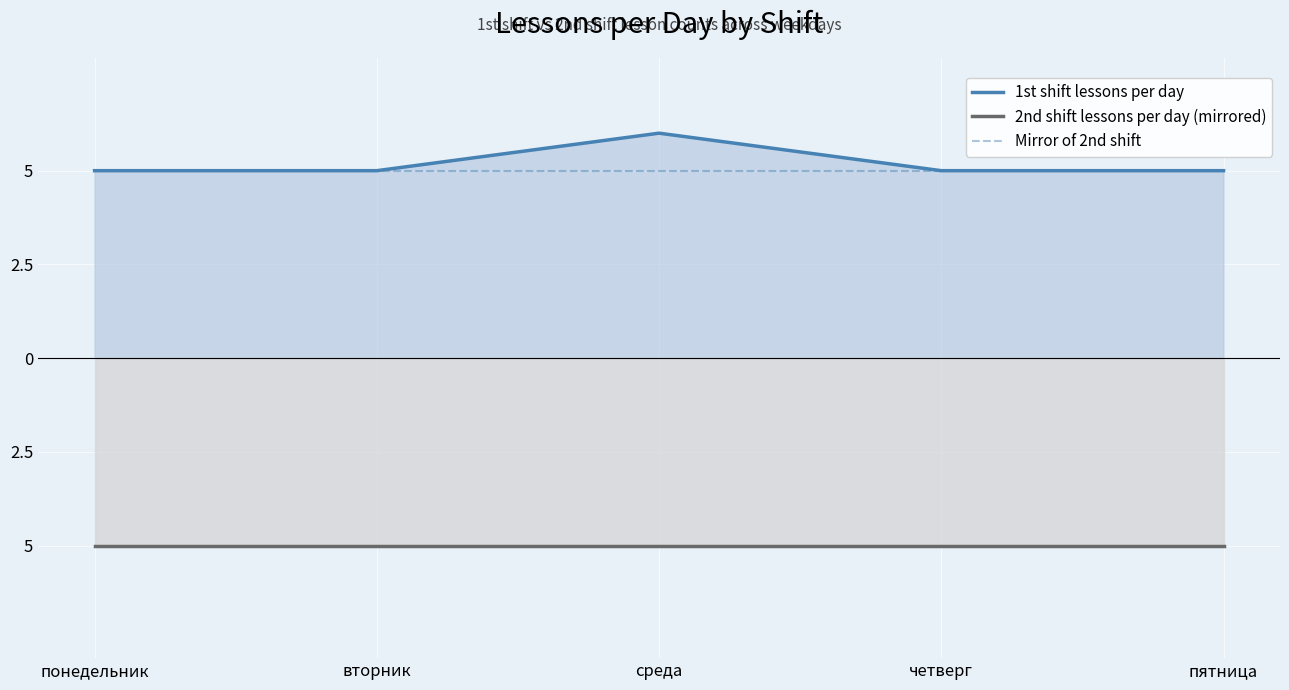

The 1st shift lessons per day series shows 5 at понедельник. True or false?

True